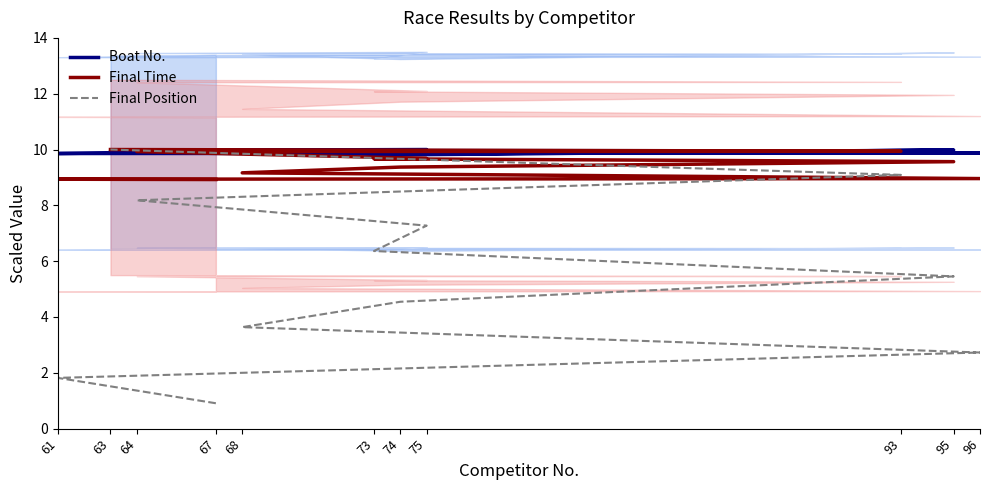

Rank the series at 61 from lowest to highest value.

Final Position, Final Time, Boat No.